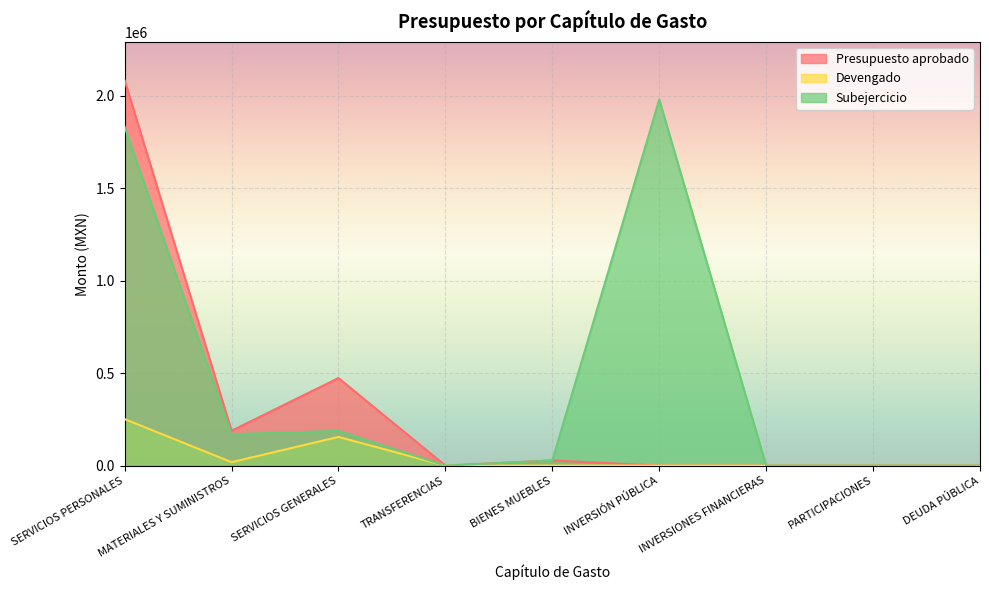

How many categories are shown in the chart?

9